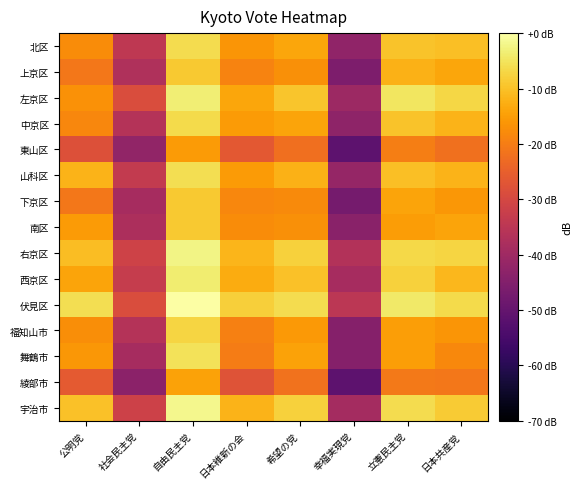

At 幸福実現党, list the series in order from smallest to largest.

綾部市, 東山区, 下京区, 上京区, 舞鶴市, 福知山市, 南区, 中京区, 北区, 山科区, 左京区, 宇治市, 西京区, 右京区, 伏見区